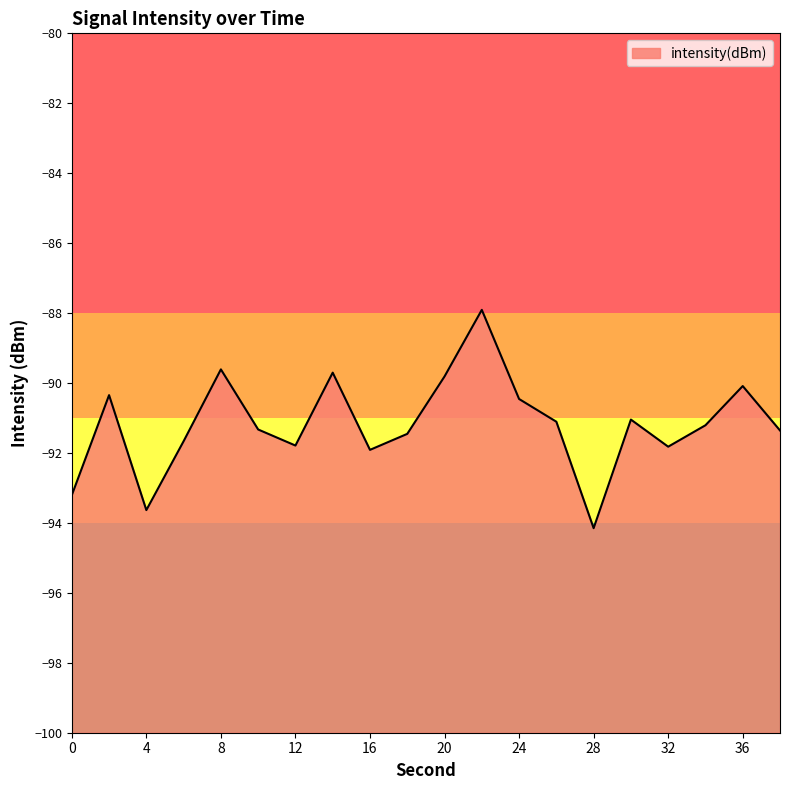

Rank the categories by value from highest to lowest.

22, 8, 14, 20, 36, 2, 24, 30, 26, 34, 10, 38, 18, 6, 12, 32, 16, 0, 4, 28